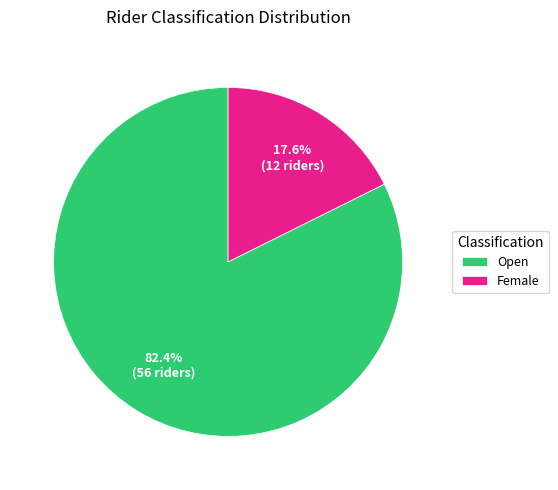

Approximately how many times larger is the value at Open compared to Female?

4.7